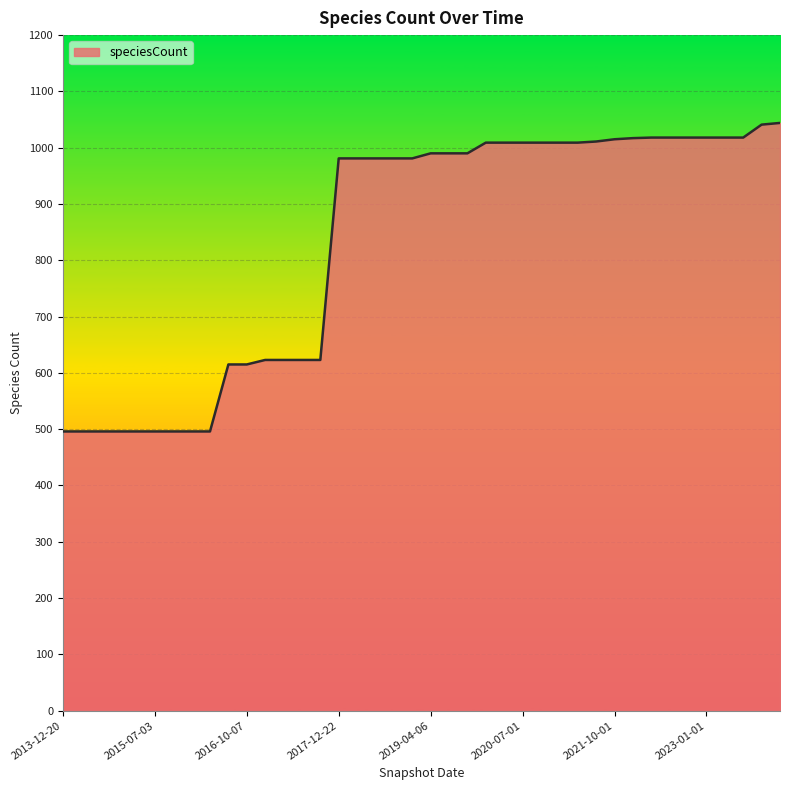

What is the maximum value shown in the chart?

1044